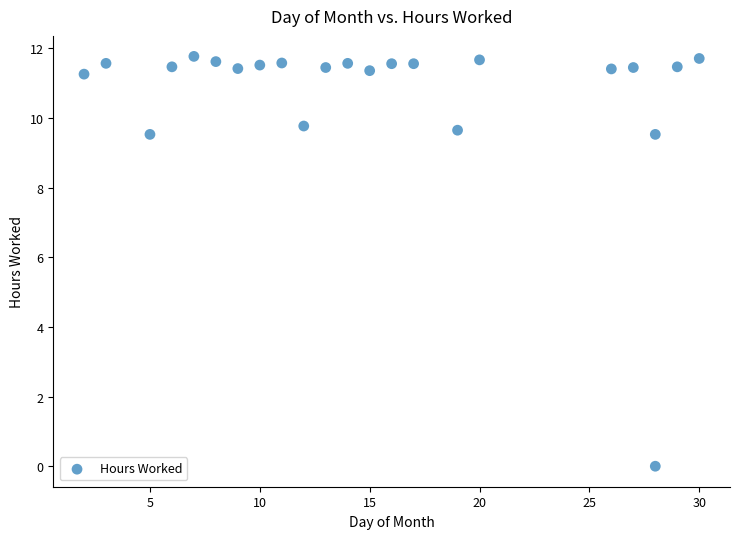

What is the range of Y values (max minus min)?

11.8